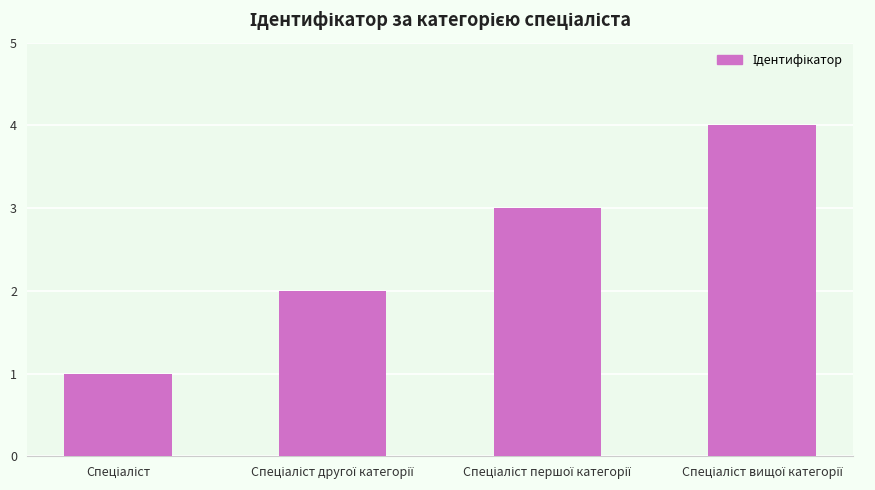

Reading left to right, extract all data points from this chart.

1	2	3	4